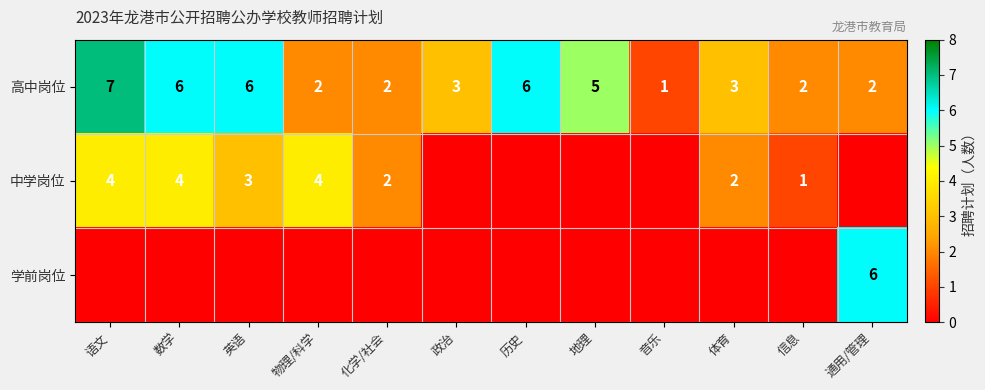

Is it true that 高中岗位 equals 3 at 通用/管理?

False